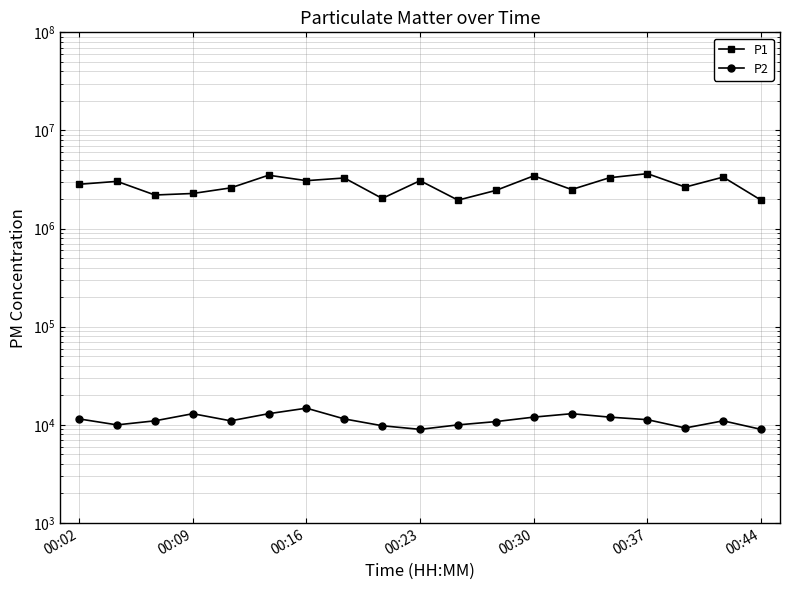

What is the sum of all P2 values?

213000.0